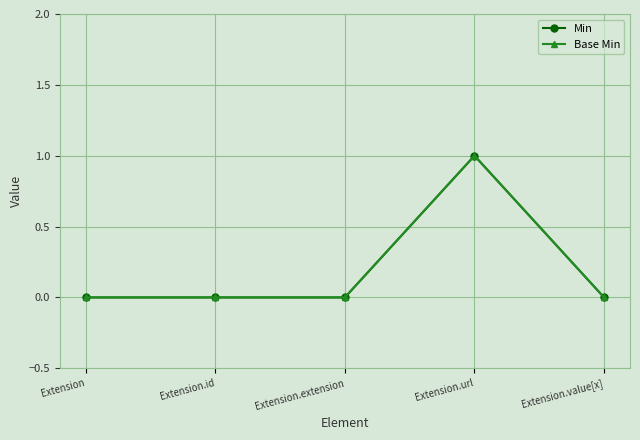

Where is Base Min nearest to the value 0?

Extension